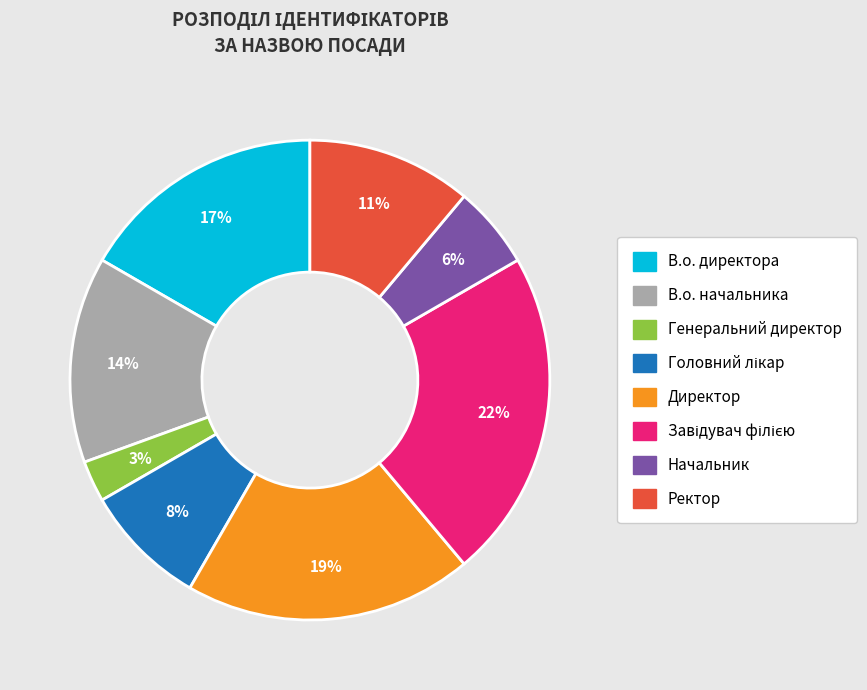

To the nearest percent, what percentage of the pie is В.о. начальника?

14%